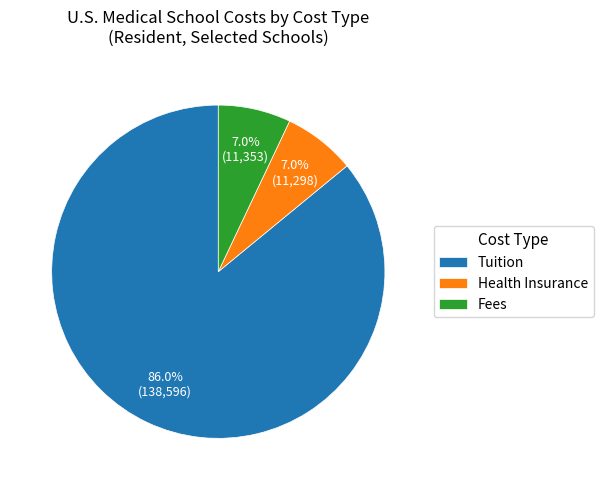

Does Fees represent more than half of the total?

No